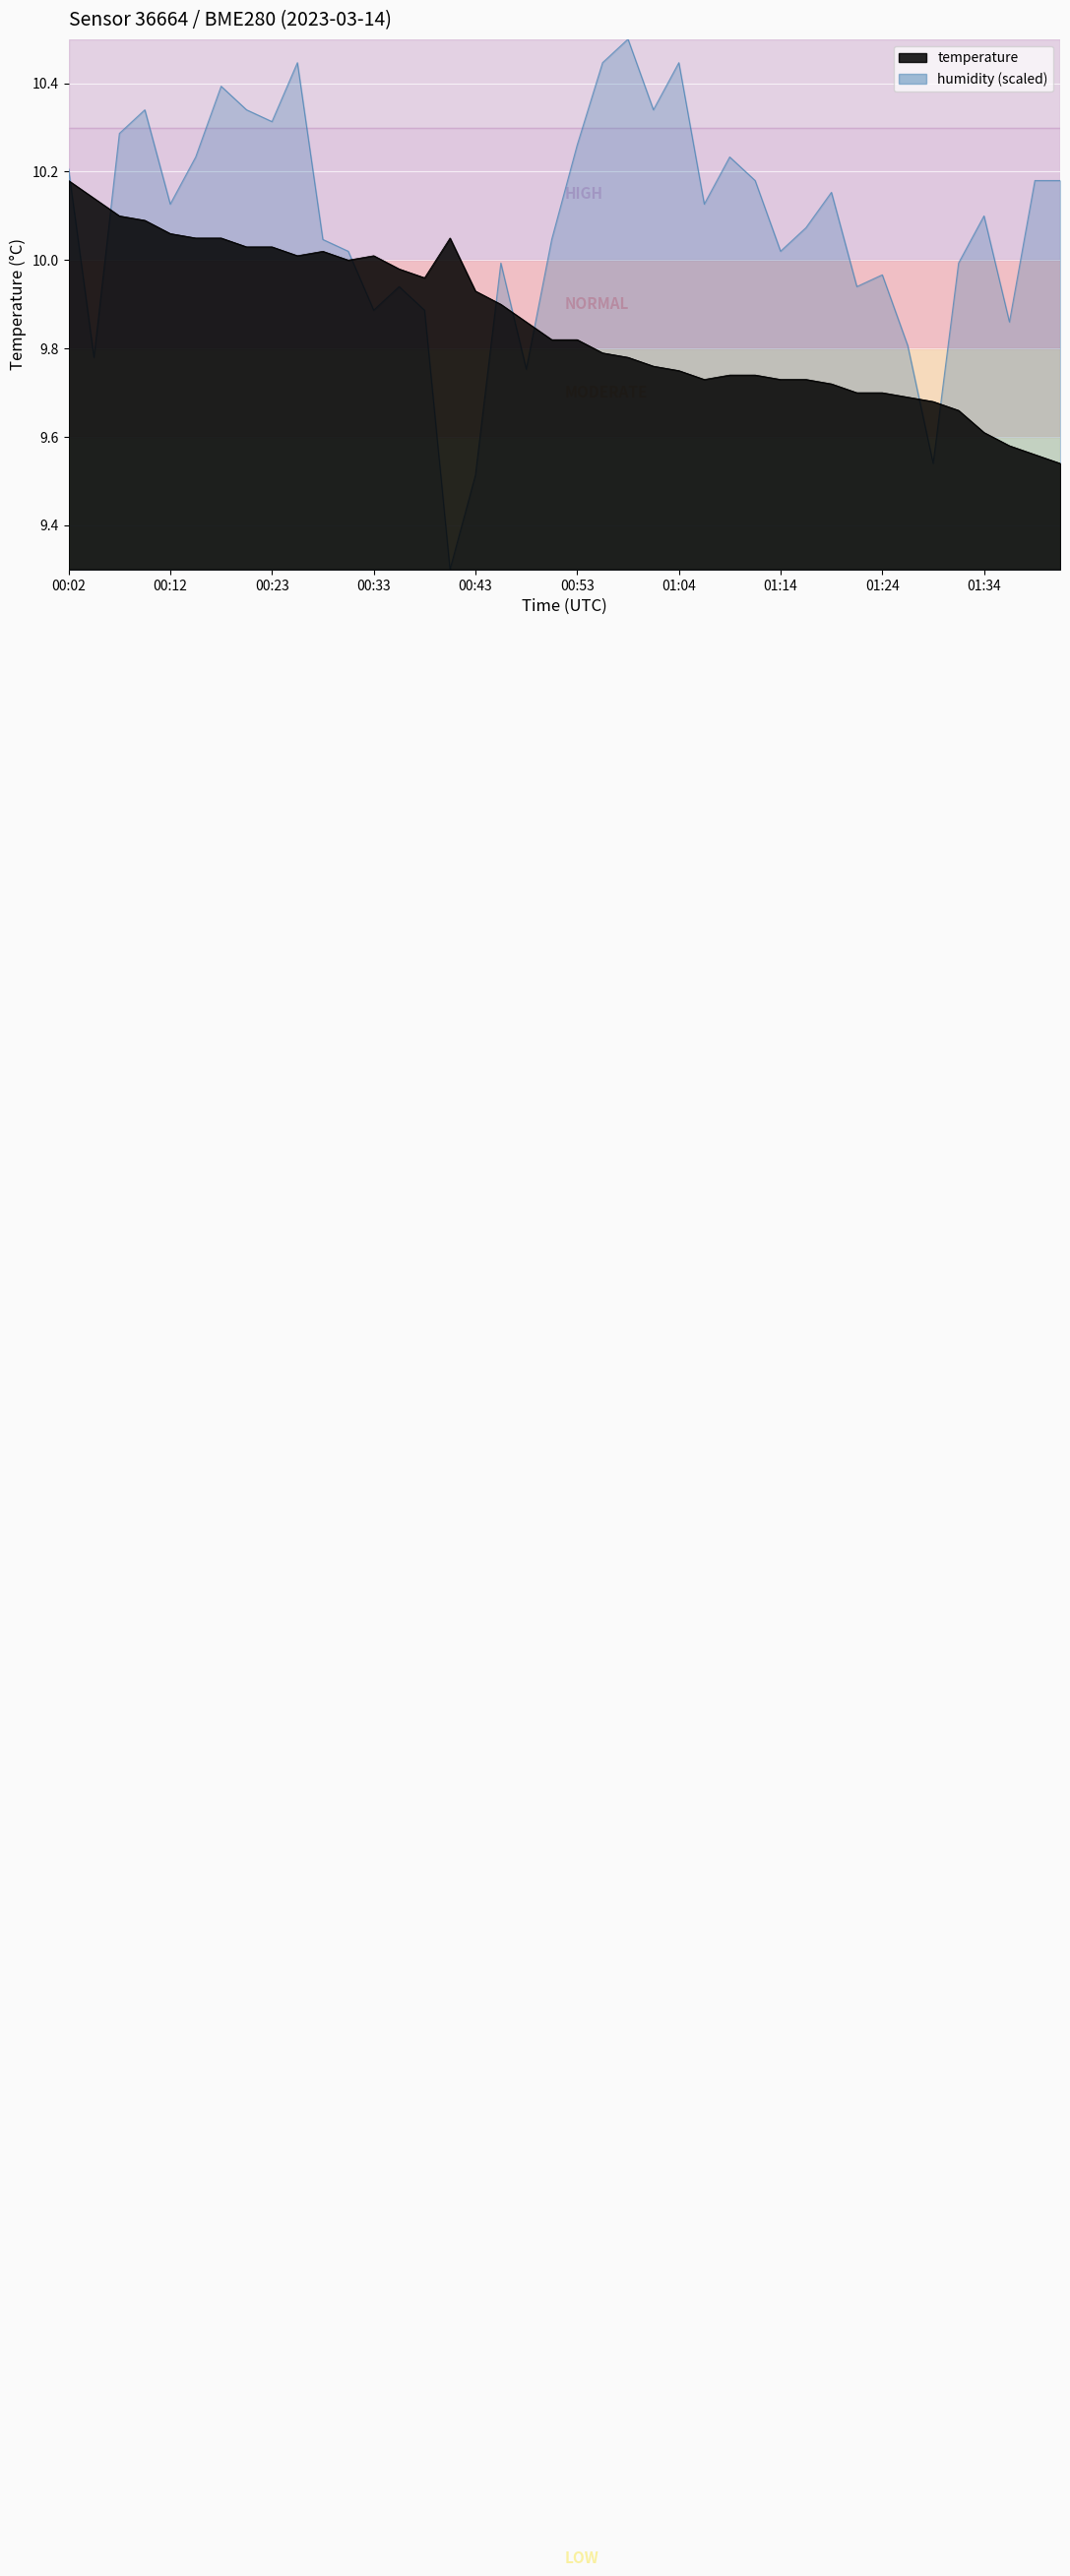

What is the sum of all humidity values?

403.2